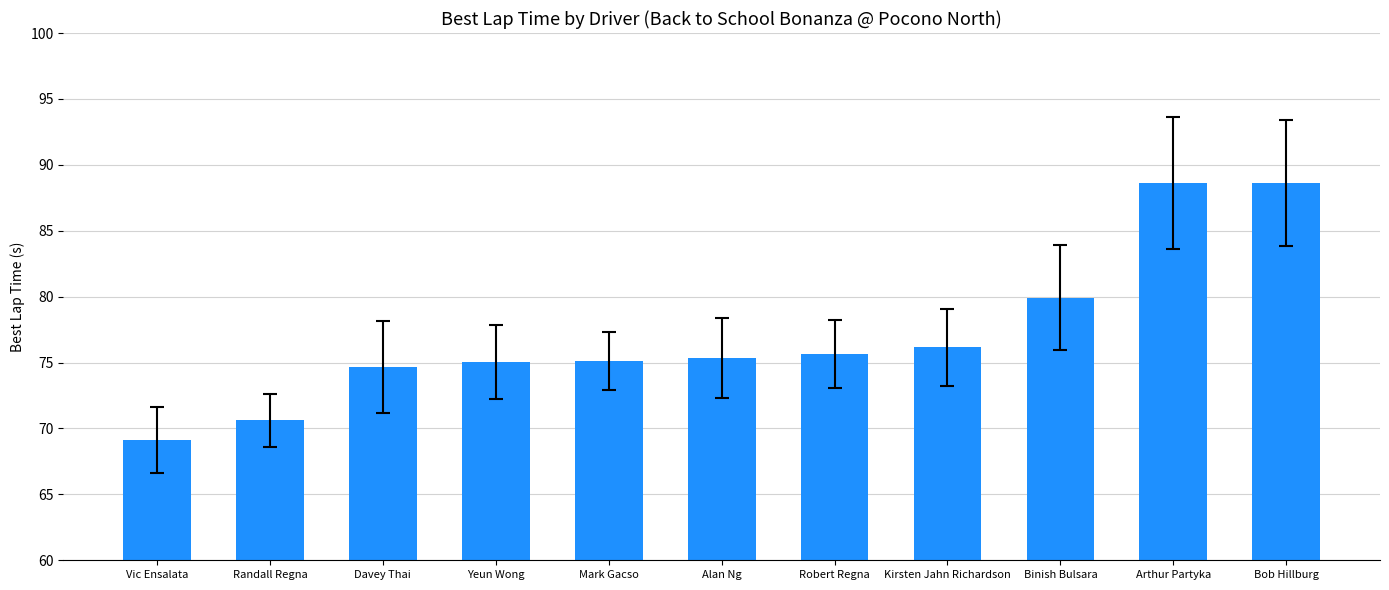

What is the label of the 6th bar from the right?

Alan Ng